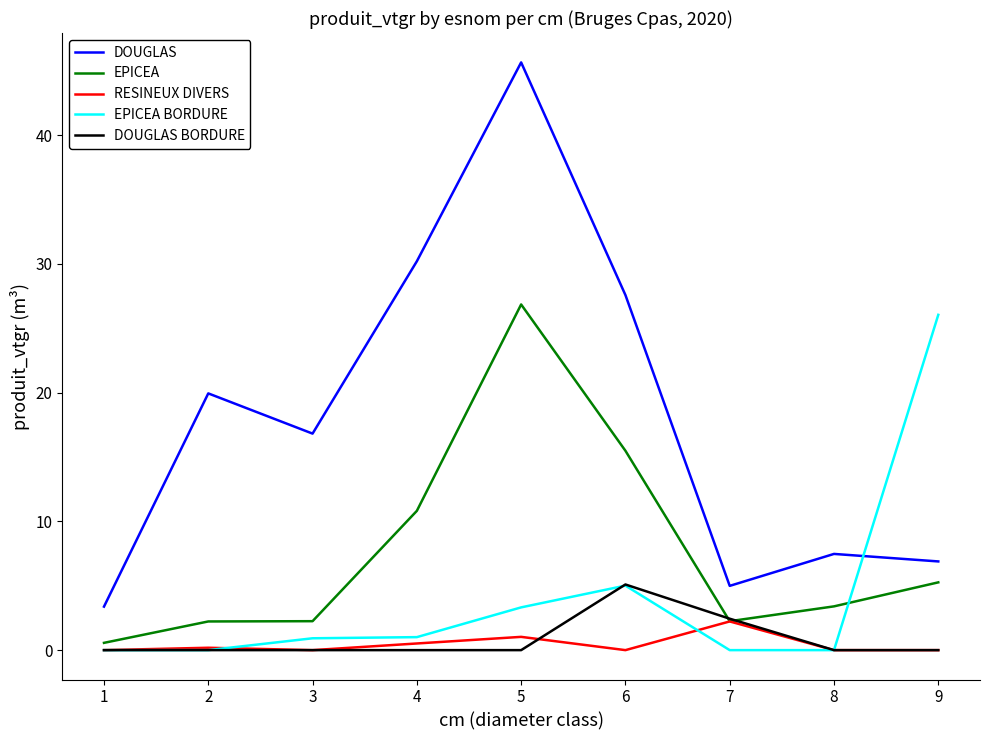

At which category does the chart reach its peak across all series?

5